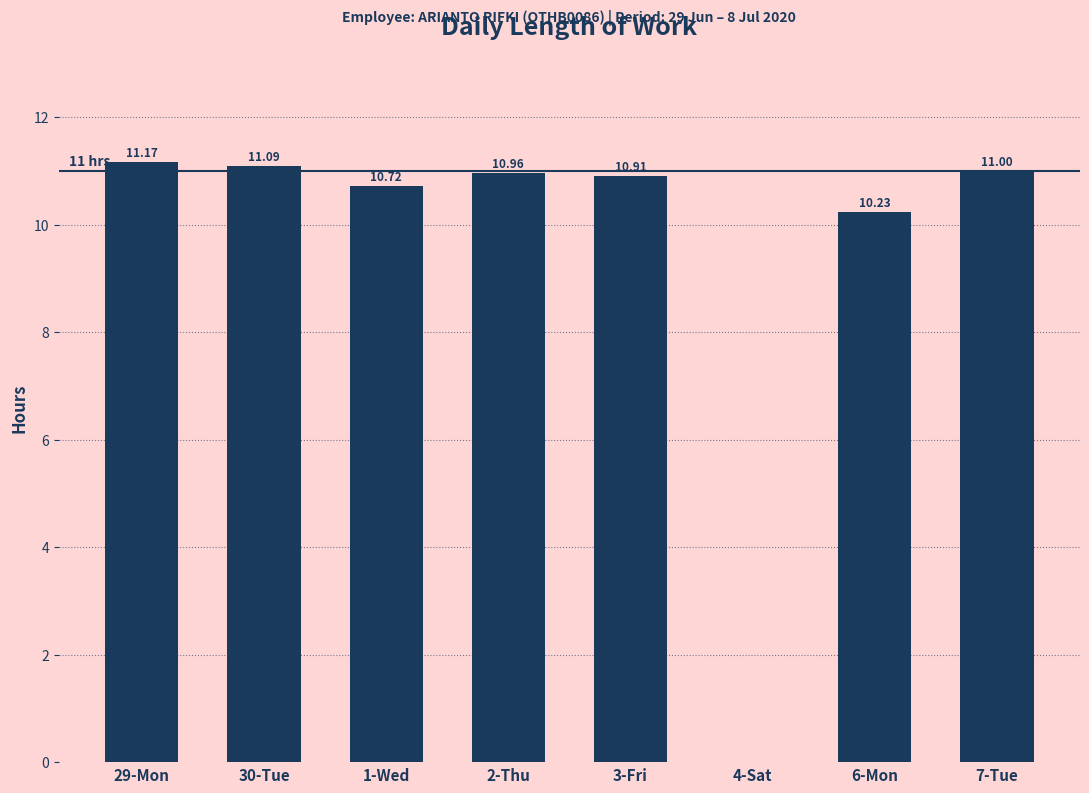

What is the sum of all values?

76.1